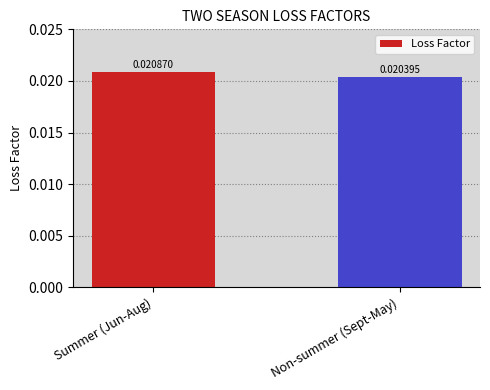

At which category does the chart reach its minimum across all series?

Non-summer (Sept-May)